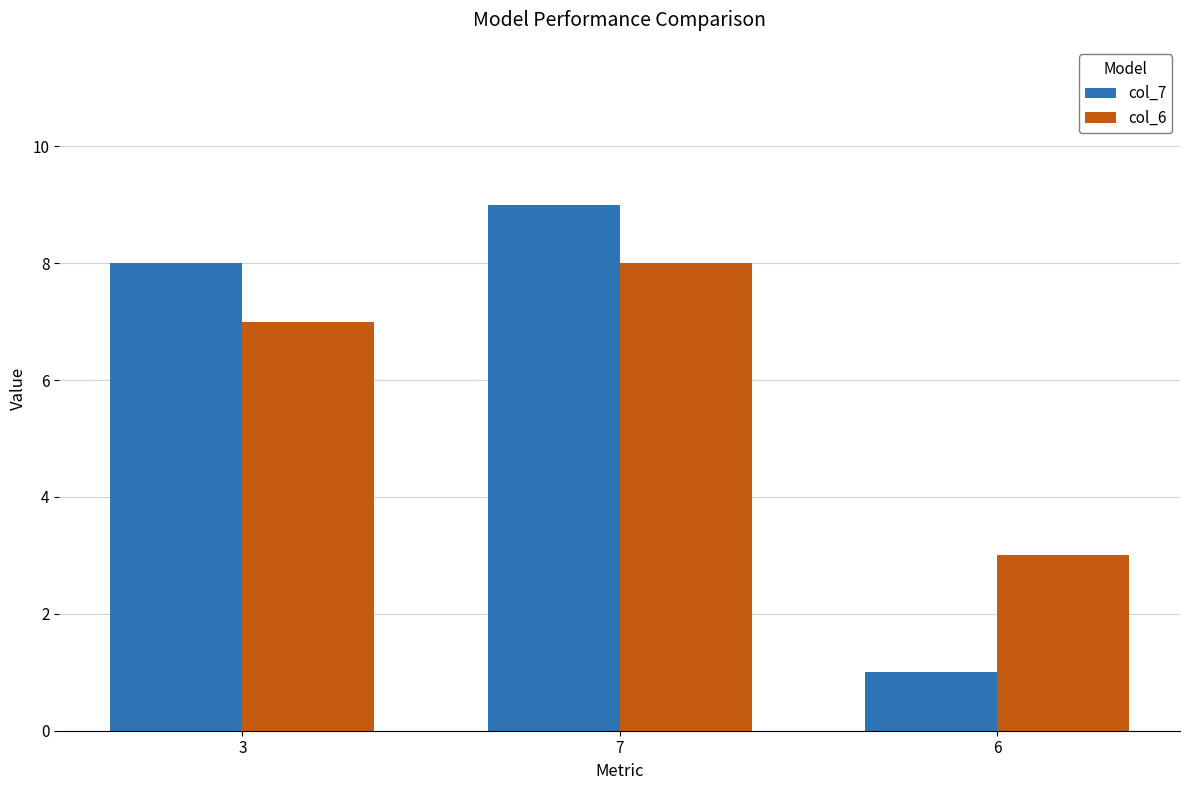

True or false: col_6 has a value of 3 at 6.

True